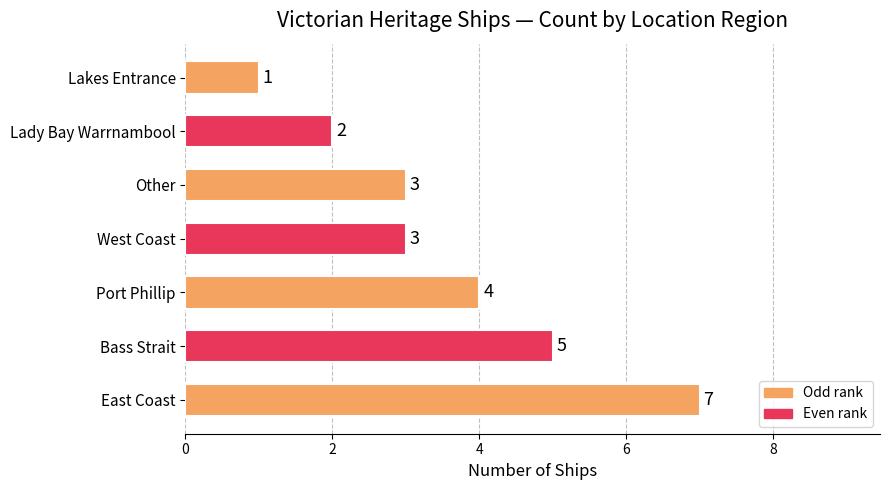

What is the difference between the maximum and minimum values?

6